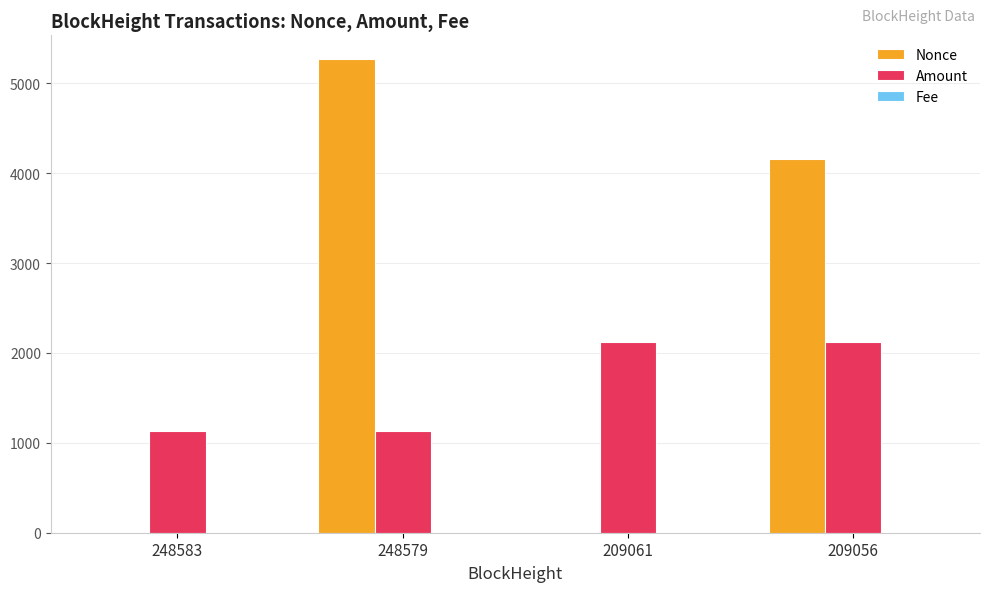

The value of Amount at 248583 is 333.4. True or false?

False